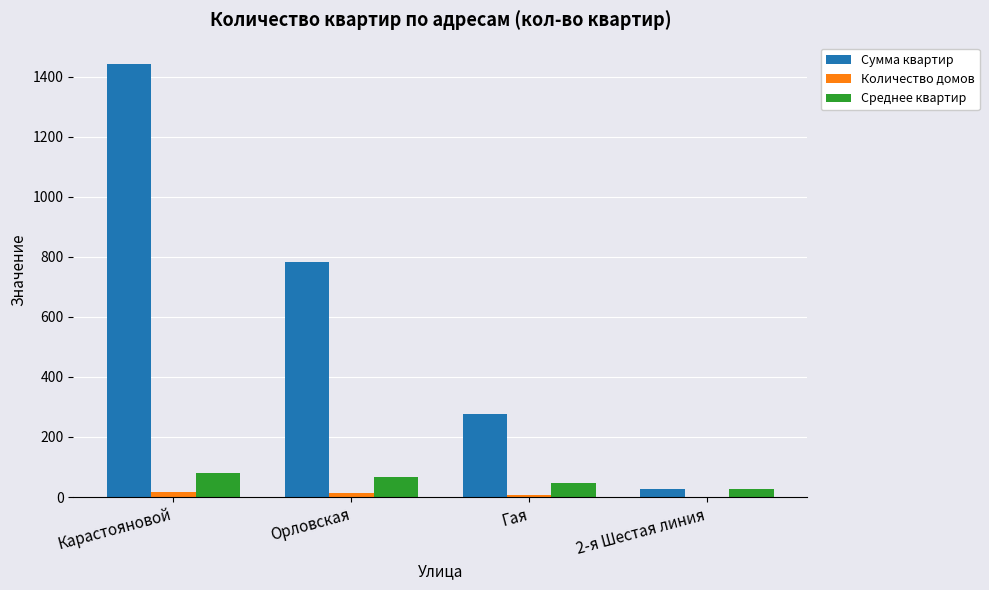

The Сумма квартир series shows 1296.5 at Орловская. True or false?

False